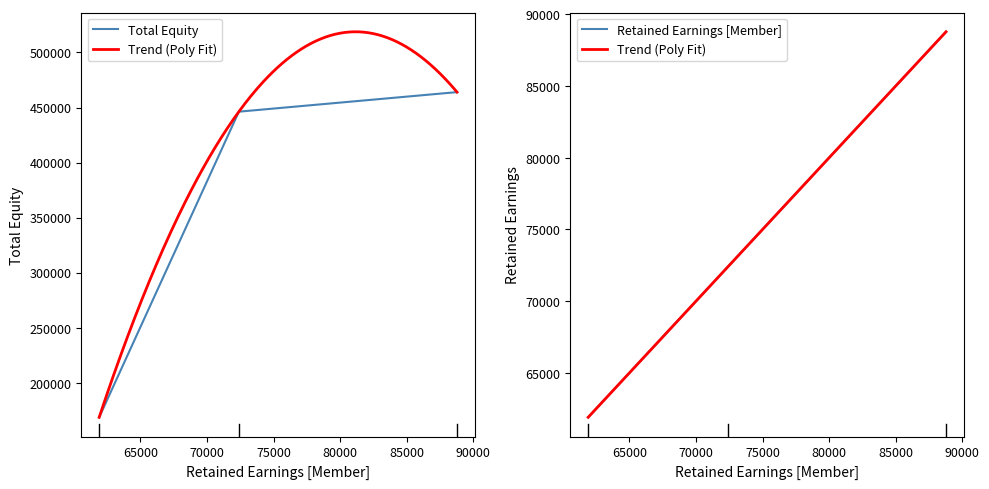

Does the chart display data point markers on the line(s)?

No